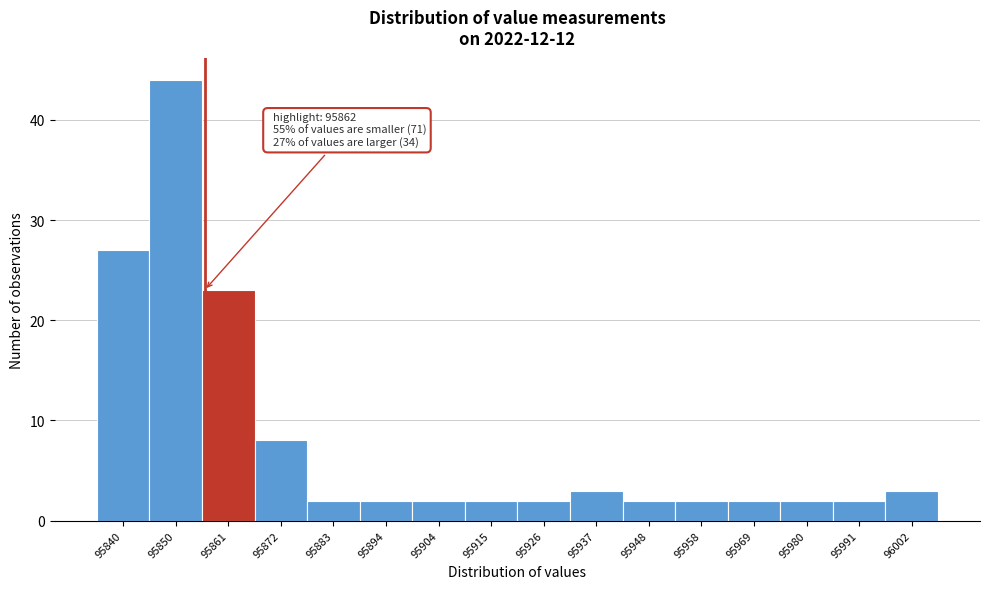

Reading left to right, extract all data points from this chart.

27	44	23	8	2	2	2	2	2	3	2	2	2	2	2	3